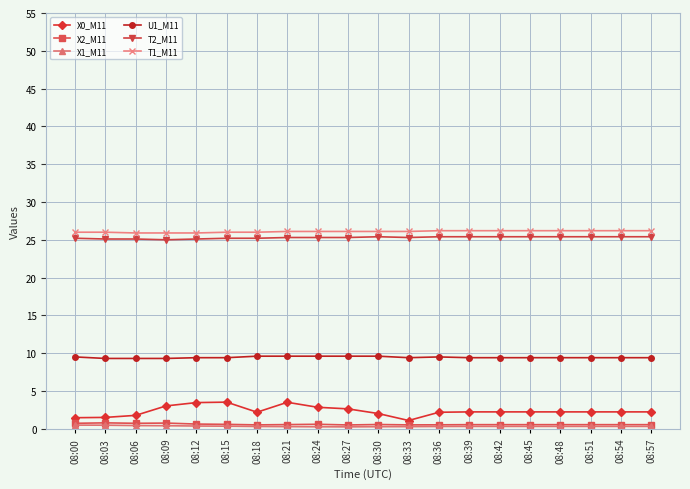

What value does the X0_M11 series have at 08:03?

1.5